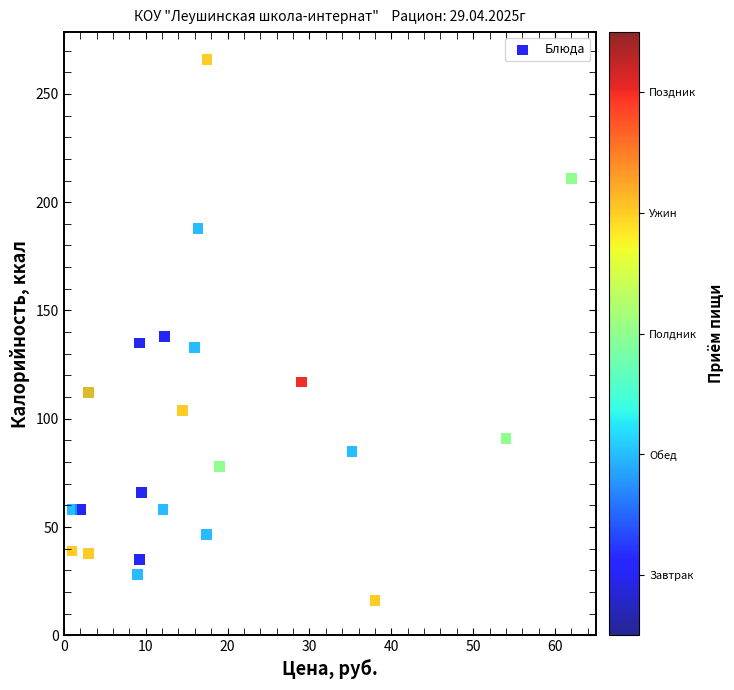

What Y value in the scatter plot is closest to 141?

138.0